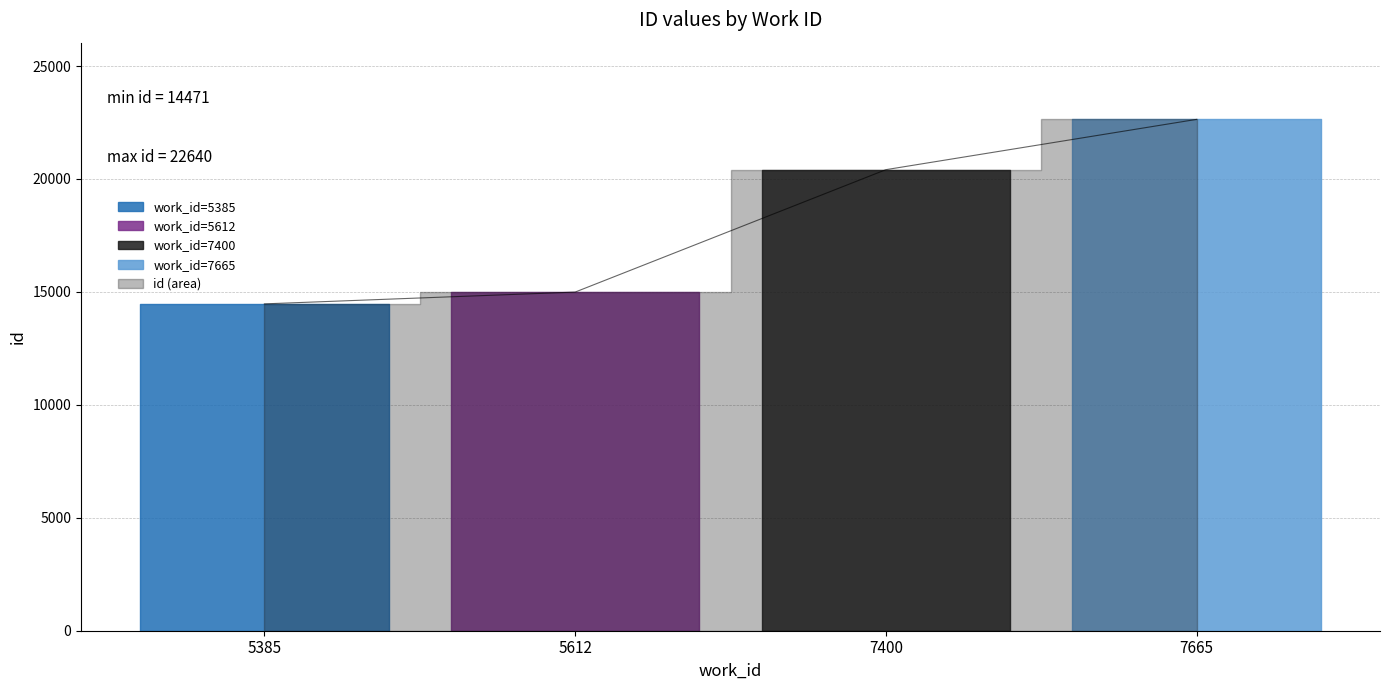

How many categories are shown in the chart?

4